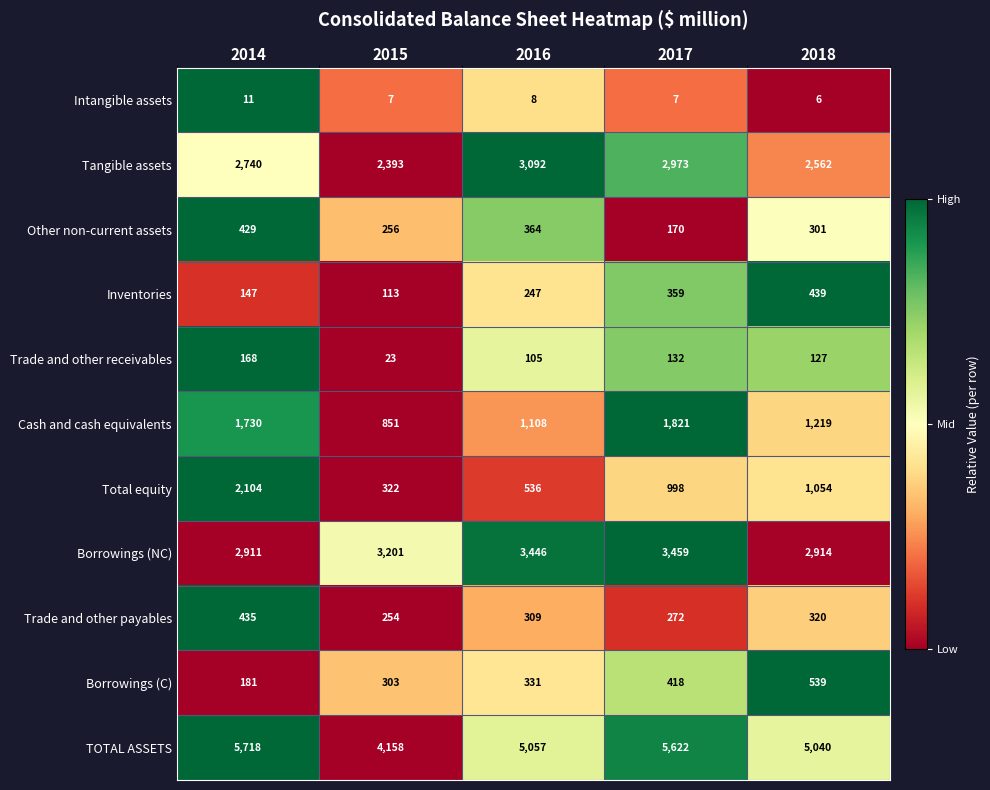

What value does the Other non-current assets series have at 2017, to the nearest 5?

170